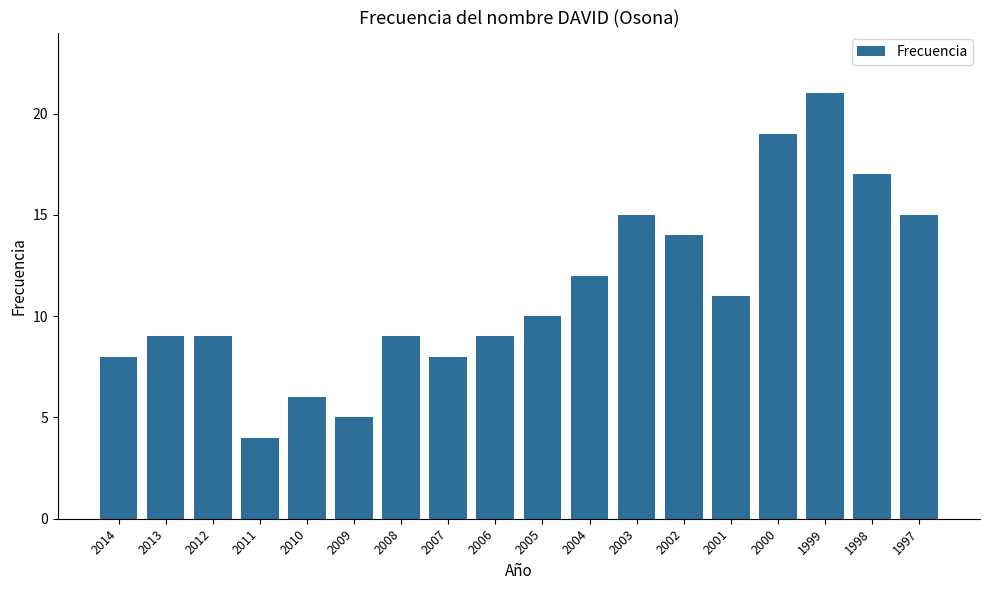

The chart shows a value of 9 at 2012. True or false?

True